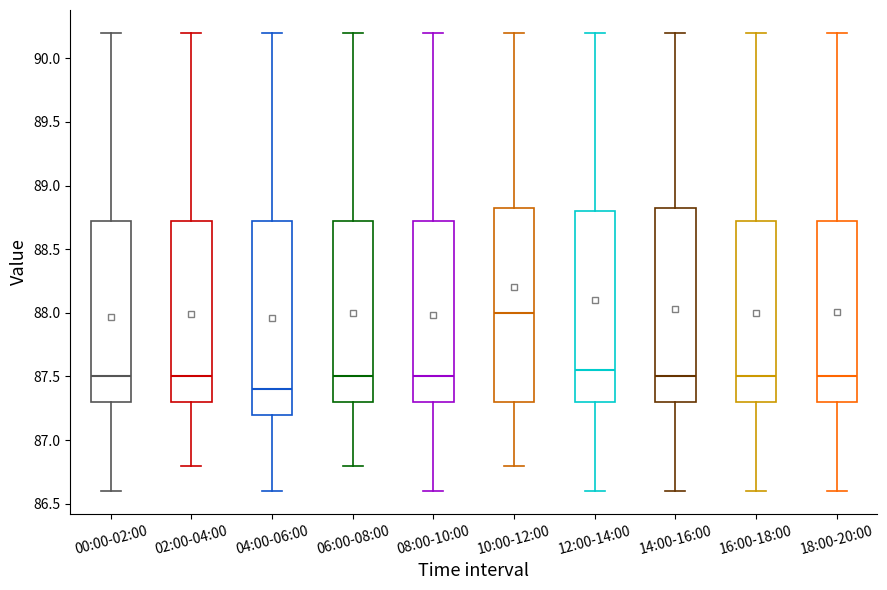

Reading left to right, transcribe this box plot: for each box, give where its median line is, the range the box spans, and where its two whiskers end, as read against the y-axis. The values are not printed on the chart, so give them approximately, as read against the axis.

00:00-02:00: median 87.50, box 87.30 to 88.75, whiskers 86.60 to 90.20
02:00-04:00: median 87.50, box 87.30 to 88.75, whiskers 86.80 to 90.20
04:00-06:00: median 87.40, box 87.20 to 88.75, whiskers 86.60 to 90.20
06:00-08:00: median 87.50, box 87.30 to 88.75, whiskers 86.80 to 90.20
08:00-10:00: median 87.50, box 87.30 to 88.75, whiskers 86.60 to 90.20
10:00-12:00: median 88.00, box 87.30 to 88.85, whiskers 86.80 to 90.20
12:00-14:00: median 87.55, box 87.30 to 88.80, whiskers 86.60 to 90.20
14:00-16:00: median 87.50, box 87.30 to 88.85, whiskers 86.60 to 90.20
16:00-18:00: median 87.50, box 87.30 to 88.75, whiskers 86.60 to 90.20
18:00-20:00: median 87.50, box 87.30 to 88.75, whiskers 86.60 to 90.20